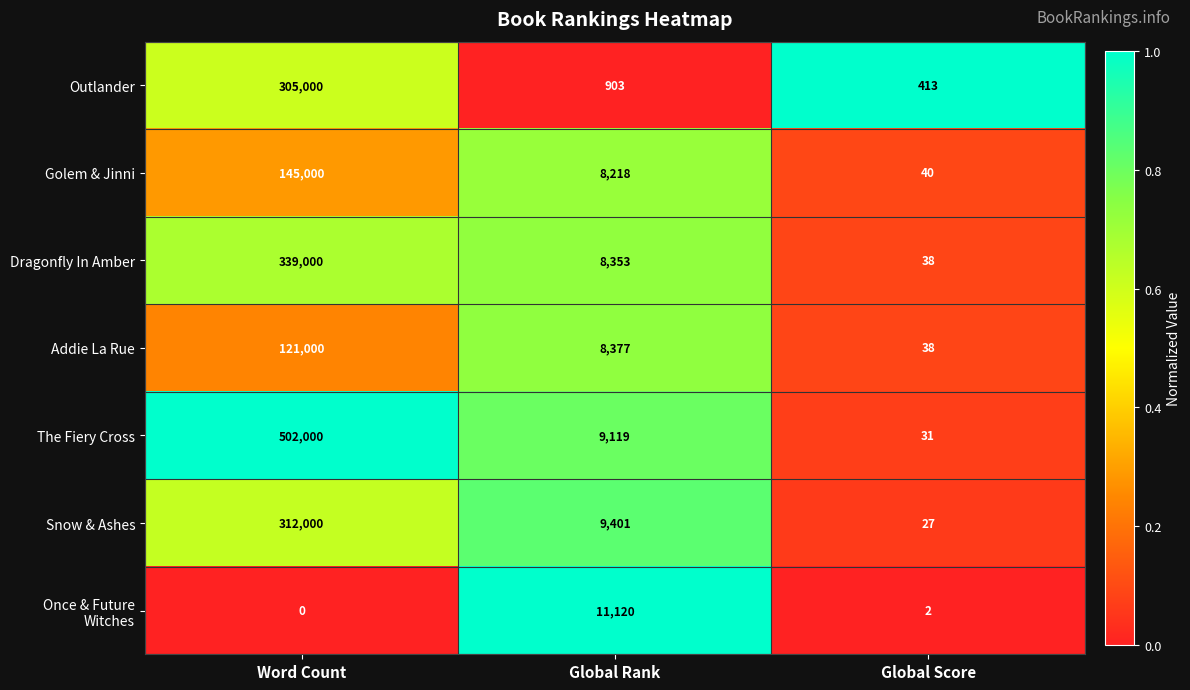

Where is Addie La Rue nearest to the value 60519?

Global Rank